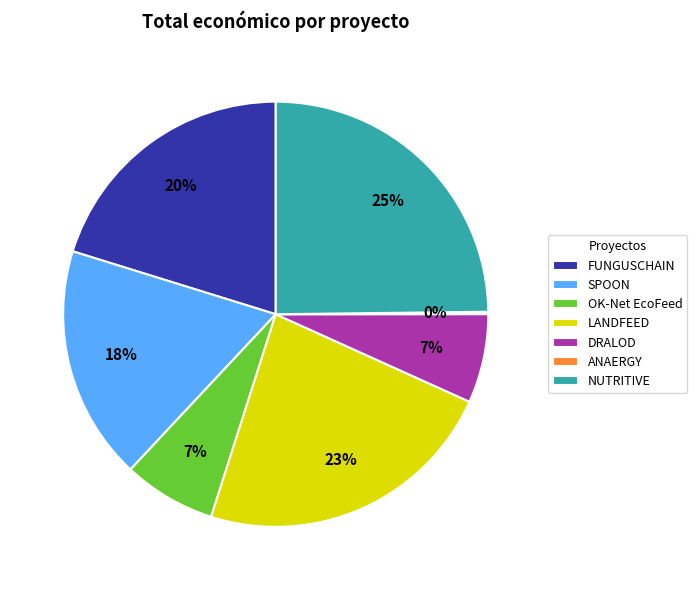

What is the ratio of the value at LANDFEED to the value at OK-Net EcoFeed?

3.3